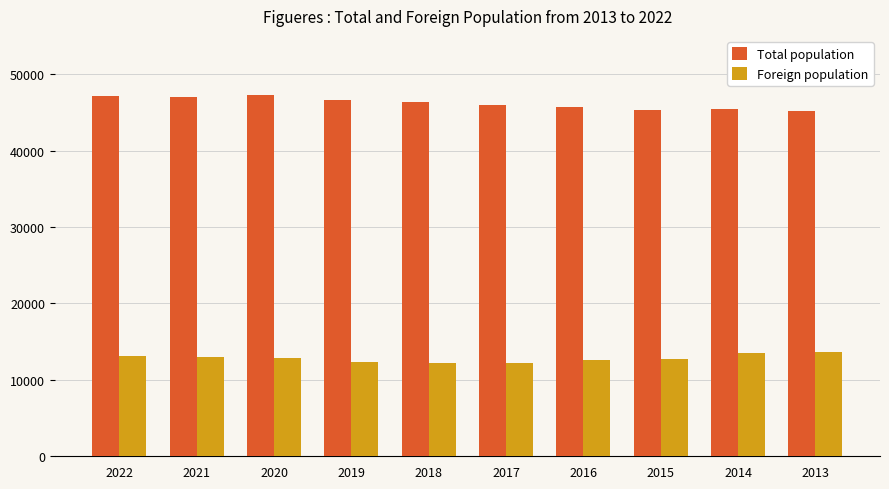

Rank the series by their average value, from highest to lowest.

Total population, Foreign population